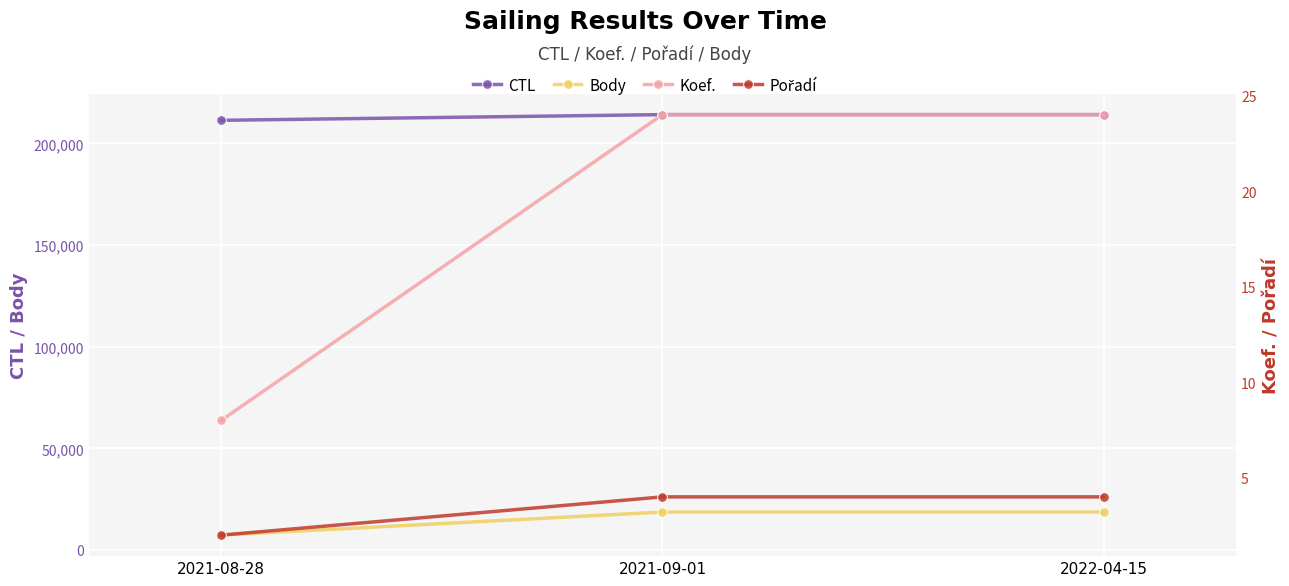

The value of CTL at 2021-08-28 is 317059. True or false?

False